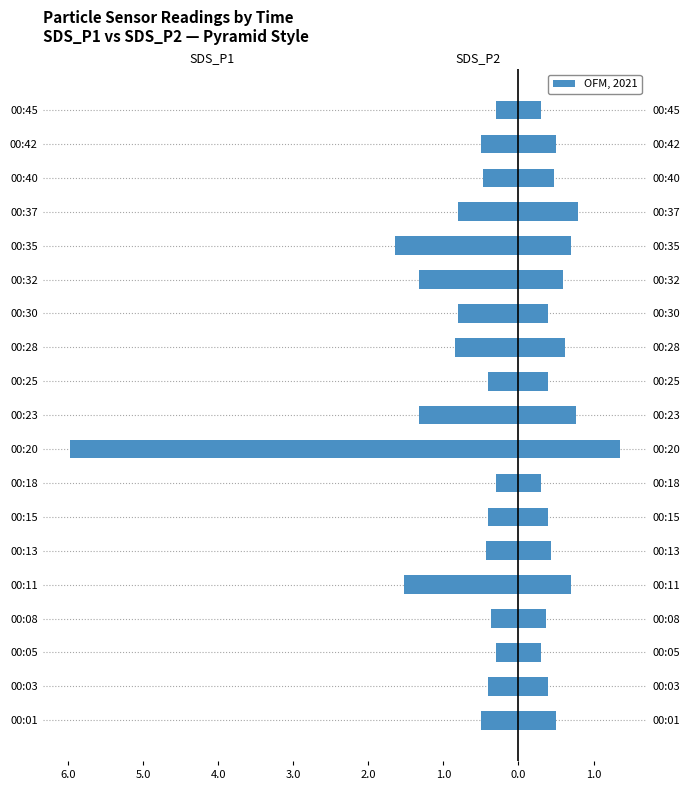

Which has a higher value, 00:37 or 00:13?

00:13